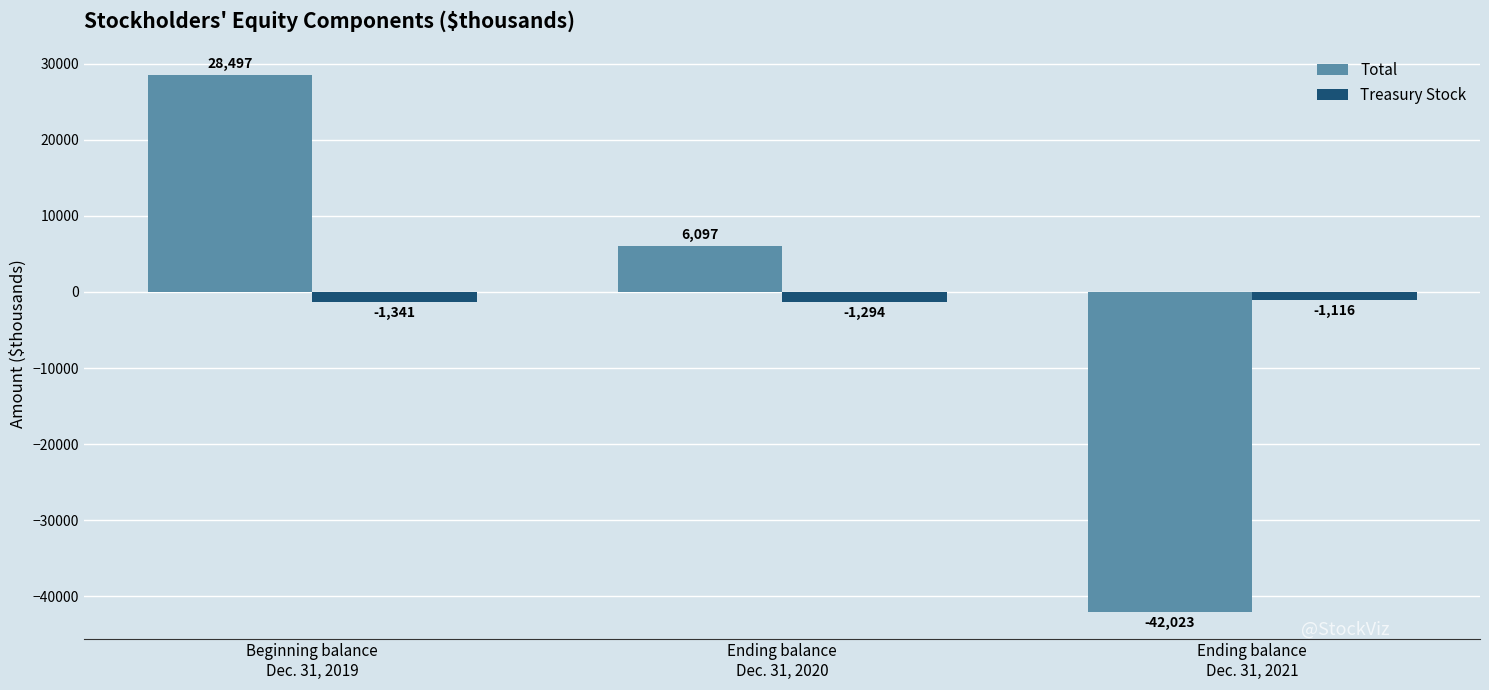

Which series has the largest total across all categories?

Treasury Stock